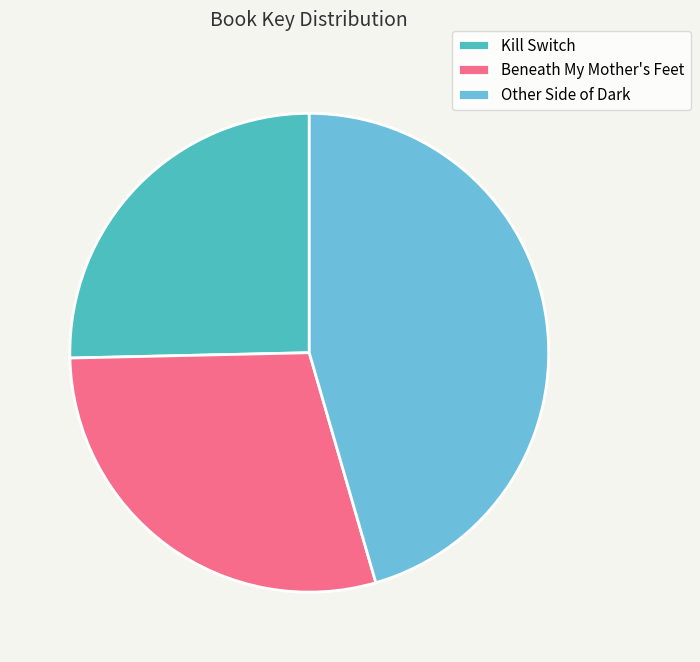

Which has a higher value, Other Side of Dark or Kill Switch?

Other Side of Dark